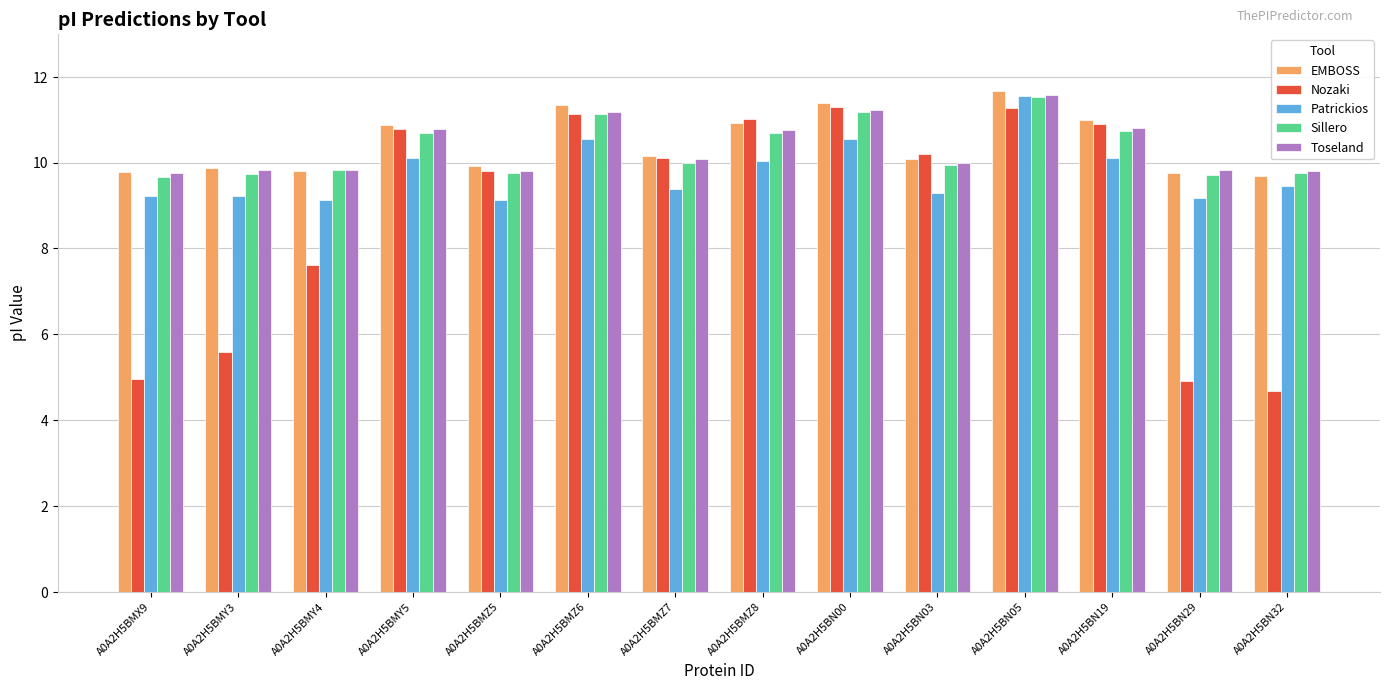

Which series has the widest spread of values?

Nozaki